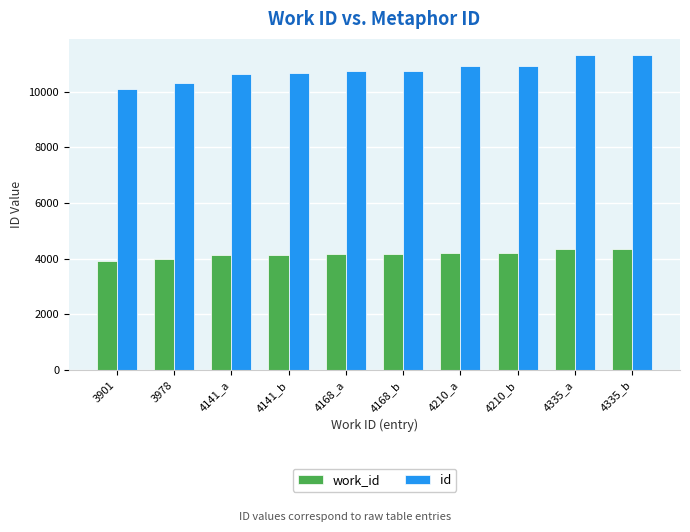

Rank the series by their average value, from highest to lowest.

id, work_id